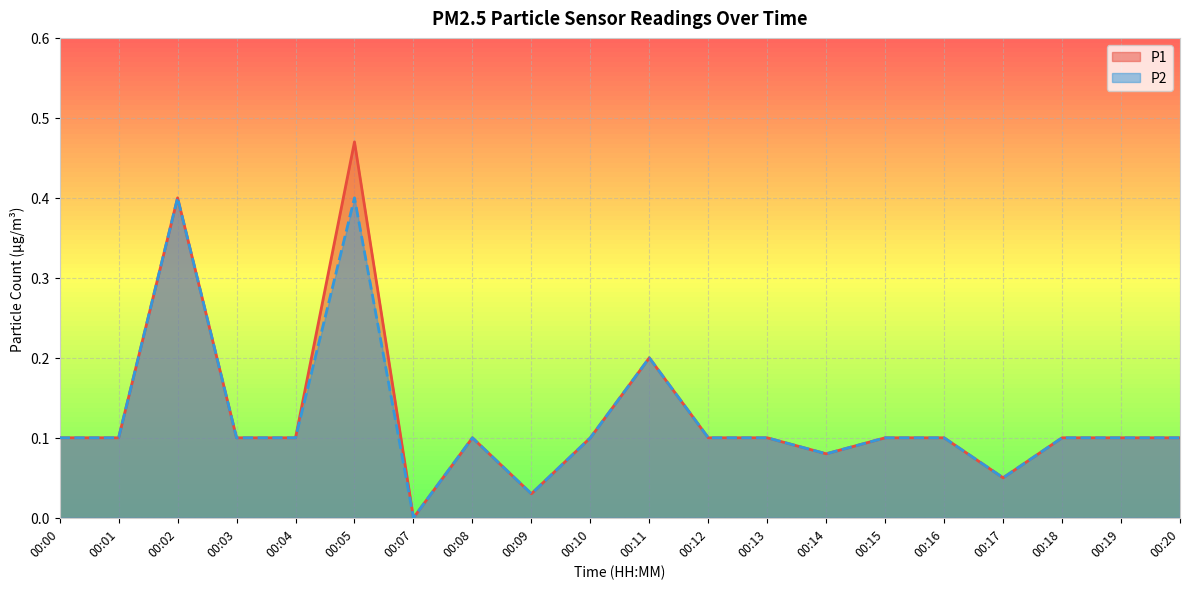

Which series has the widest spread of values?

P1